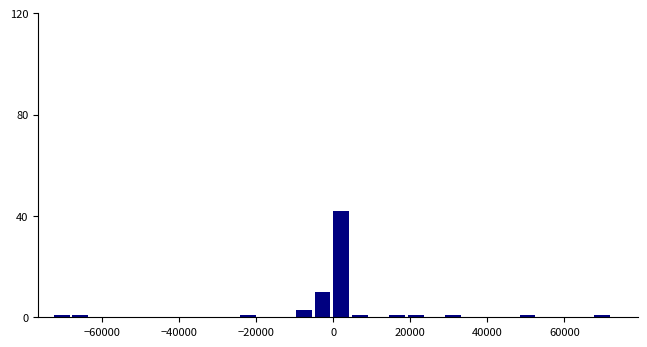

Read against the x-axis, roughly where is the centre of the tallest bar?

2000